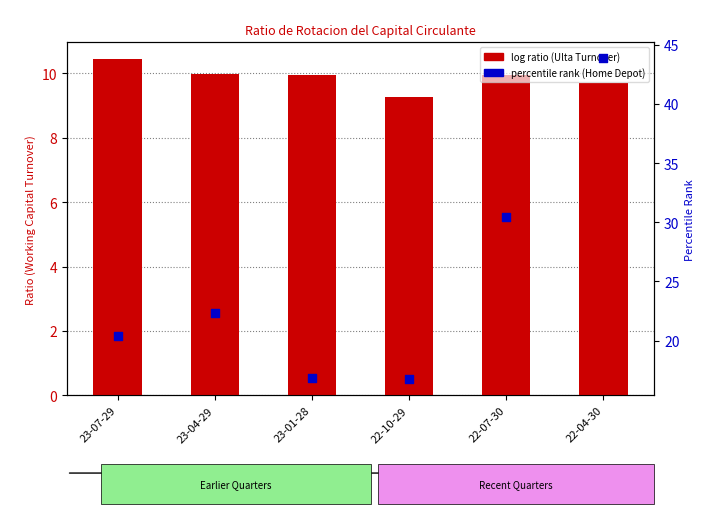

Which series contains the lowest Y value?

Working Capital Turnover (Ulta)